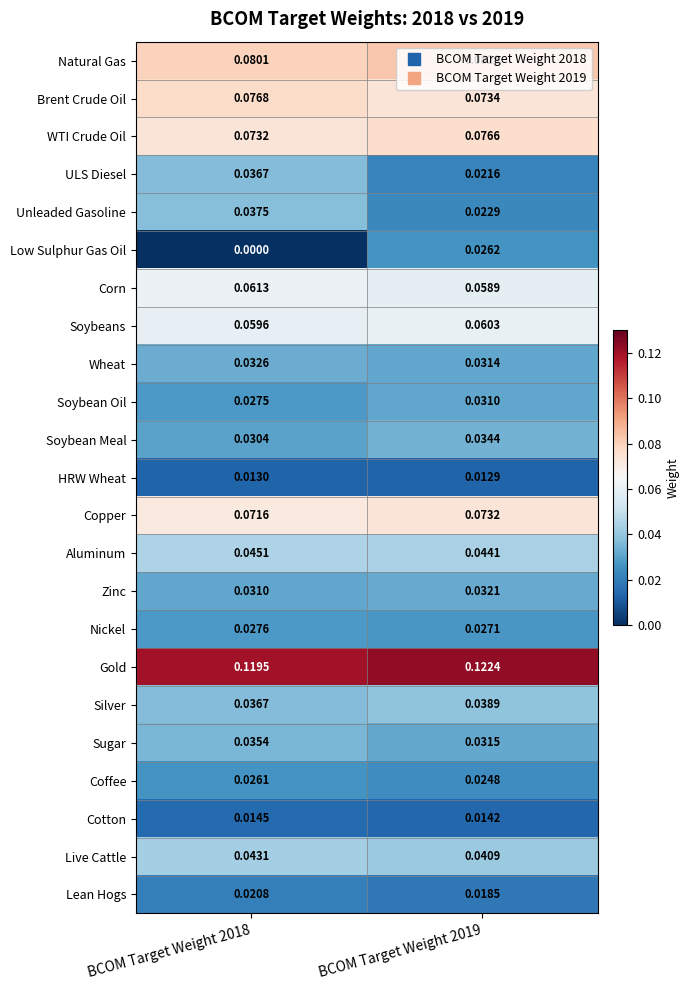

Which series changed the most between BCOM Target Weight 2018 and BCOM Target Weight 2019?

Low Sulphur Gas Oil